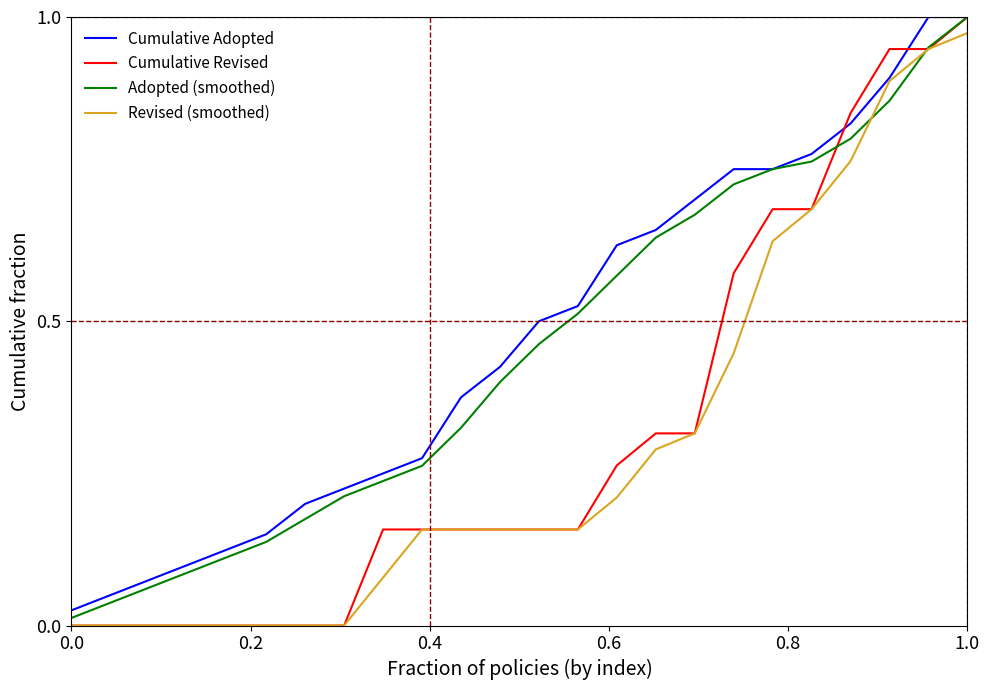

Which series has the widest spread of values?

Cumulative Revised